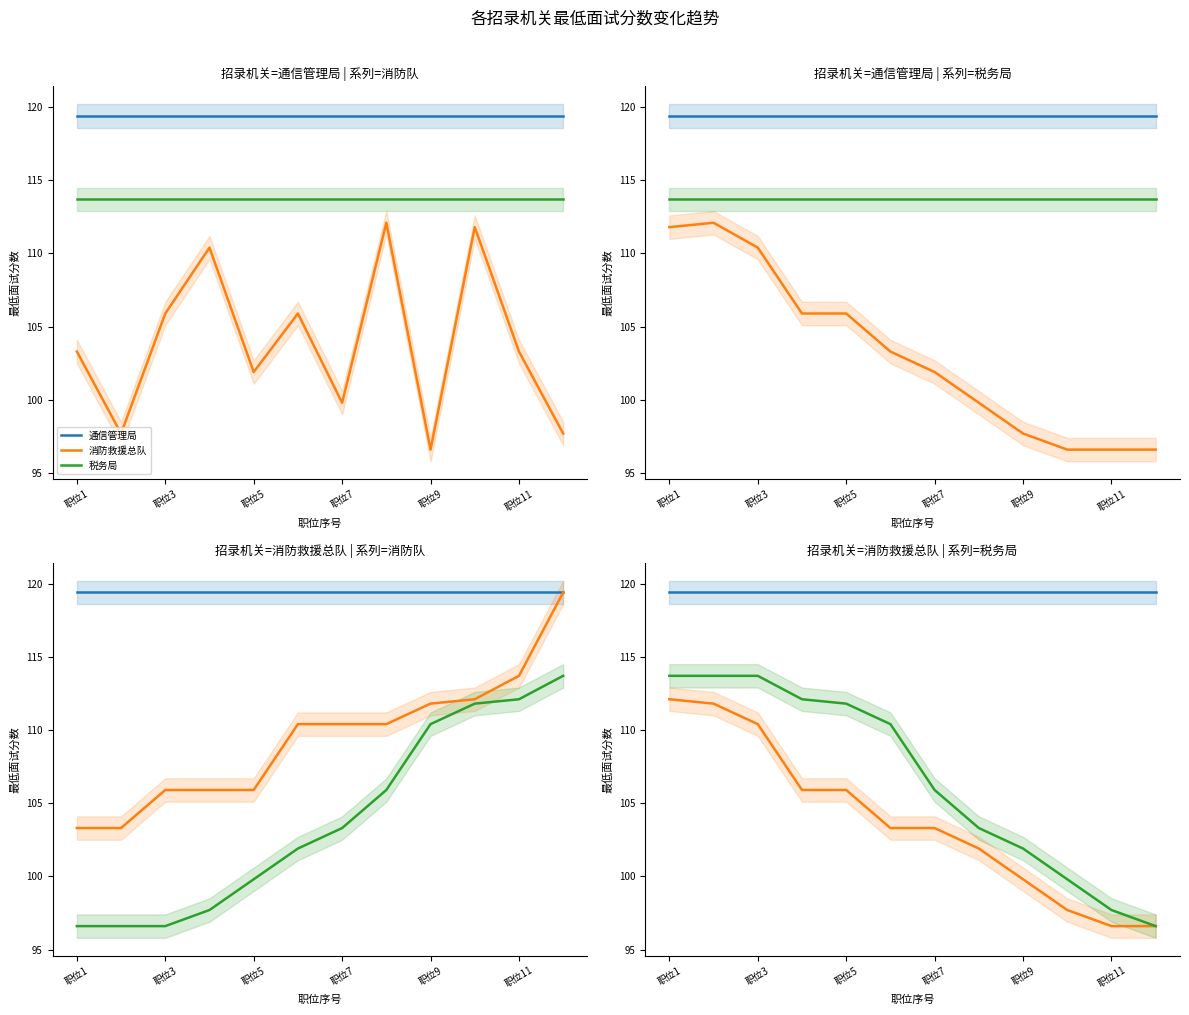

At which label is 通信管理局 closest to 119?

职位1